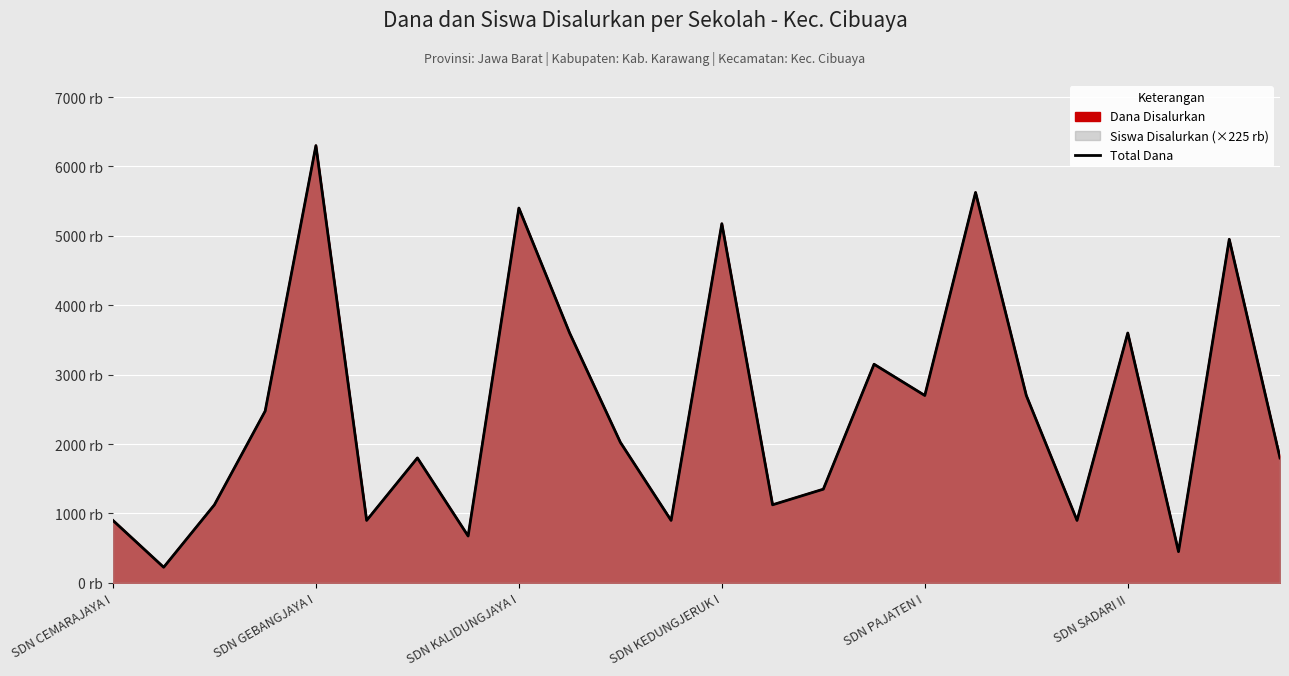

What is the minimum value shown in the chart?

225000